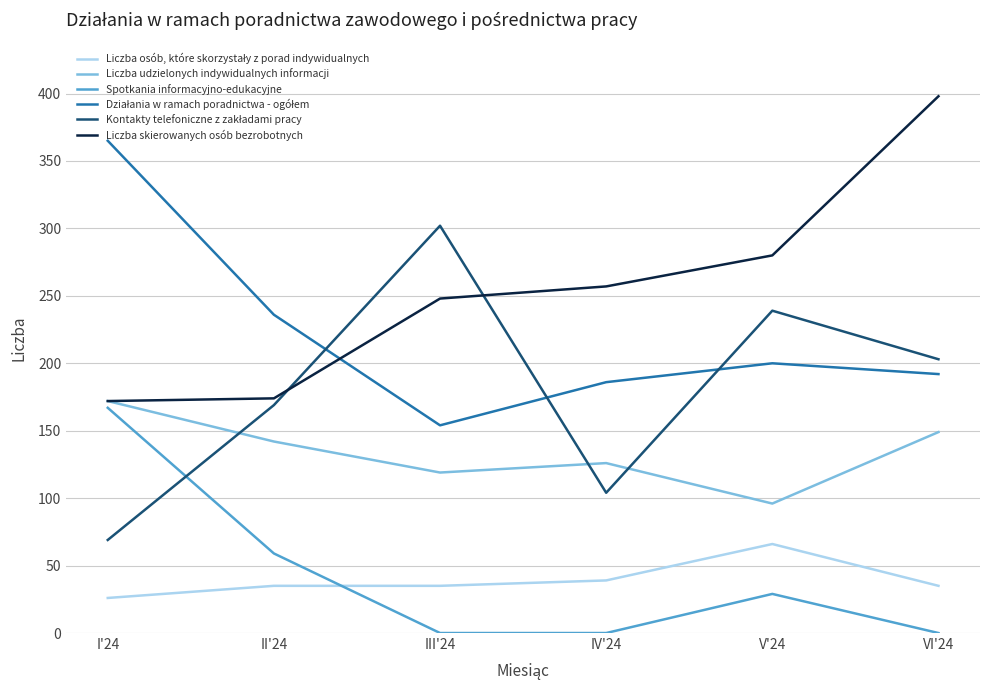

Which category has the highest value across all series?

VI'24